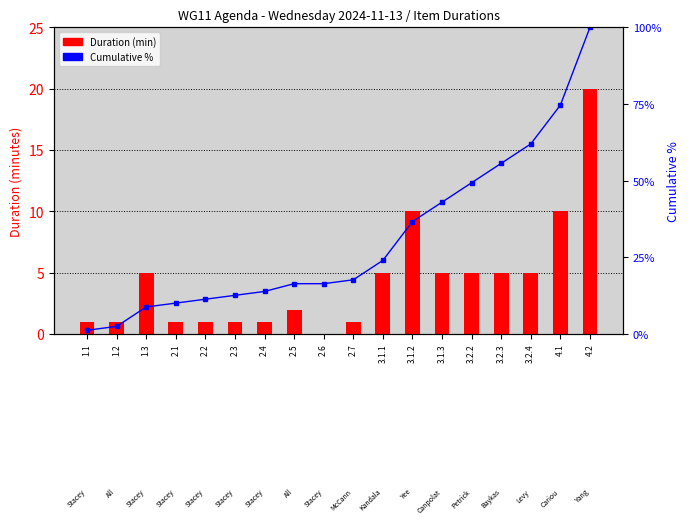

What is the average value of the Cumulative % series?

30.9